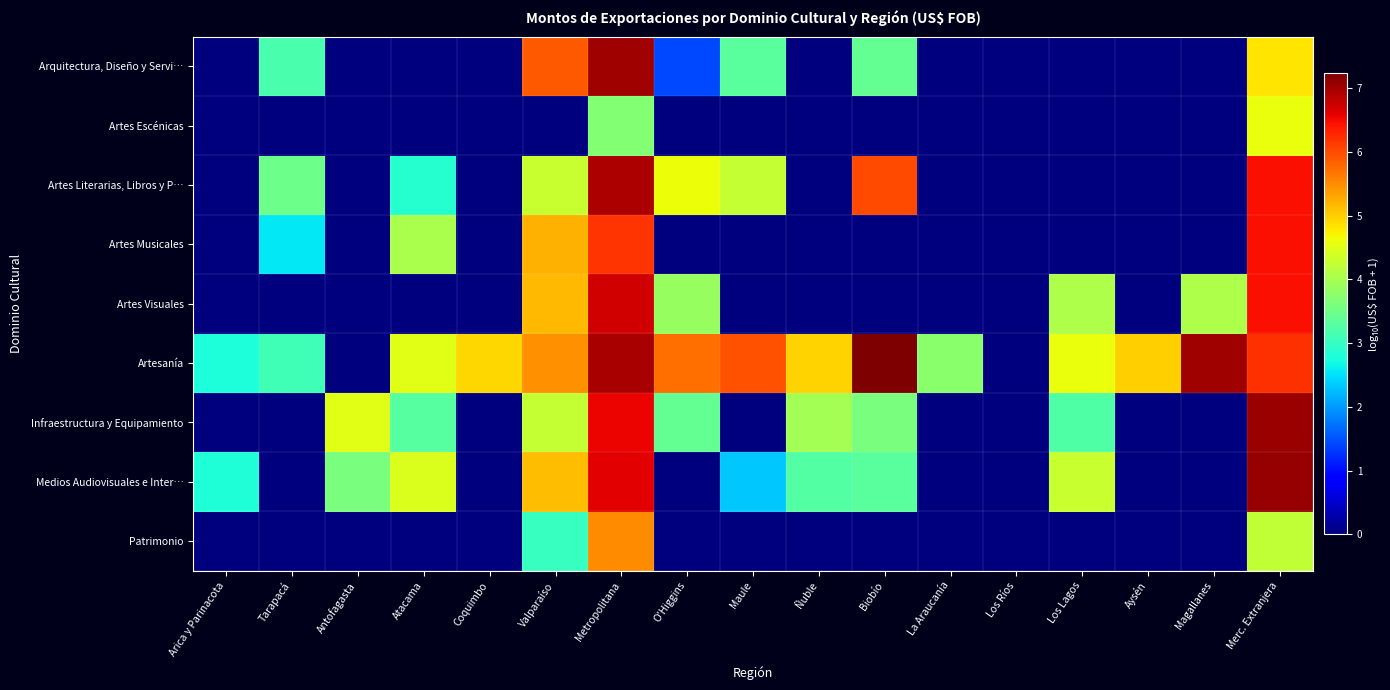

Reading left to right, transcribe all the data shown in this chart.

Arquitectura, Diseño y Servi…: Arica y Parinacota=0.0	Tarapacá=3.2	Antofagasta=0.0	Atacama=0.0	Coquimbo=0.0	Valparaíso=5.9	Metropolitana=7.0	O'Higgins=1.4	Maule=3.3	Ñuble=0.0	Biobío=3.4	La Araucanía=0.0	Los Ríos=0.0	Los Lagos=0.0	Aysén=0.0	Magallanes=0.0	Merc. Extranjera=4.8
Artes Escénicas: Arica y Parinacota=0.0	Tarapacá=0.0	Antofagasta=0.0	Atacama=0.0	Coquimbo=0.0	Valparaíso=0.0	Metropolitana=3.7	O'Higgins=0.0	Maule=0.0	Ñuble=0.0	Biobío=0.0	La Araucanía=0.0	Los Ríos=0.0	Los Lagos=0.0	Aysén=0.0	Magallanes=0.0	Merc. Extranjera=4.6
Artes Literarias, Libros y P…: Arica y Parinacota=0.0	Tarapacá=3.5	Antofagasta=0.0	Atacama=2.9	Coquimbo=0.0	Valparaíso=4.3	Metropolitana=6.9	O'Higgins=4.6	Maule=4.3	Ñuble=0.0	Biobío=6.0	La Araucanía=0.0	Los Ríos=0.0	Los Lagos=0.0	Aysén=0.0	Magallanes=0.0	Merc. Extranjera=6.5
Artes Musicales: Arica y Parinacota=0.0	Tarapacá=2.6	Antofagasta=0.0	Atacama=4.0	Coquimbo=0.0	Valparaíso=5.2	Metropolitana=6.2	O'Higgins=0.0	Maule=0.0	Ñuble=0.0	Biobío=0.0	La Araucanía=0.0	Los Ríos=0.0	Los Lagos=0.0	Aysén=0.0	Magallanes=0.0	Merc. Extranjera=6.4
Artes Visuales: Arica y Parinacota=0.0	Tarapacá=0.0	Antofagasta=0.0	Atacama=0.0	Coquimbo=0.0	Valparaíso=5.2	Metropolitana=6.7	O'Higgins=3.9	Maule=0.0	Ñuble=0.0	Biobío=0.0	La Araucanía=0.0	Los Ríos=0.0	Los Lagos=4.1	Aysén=0.0	Magallanes=4.1	Merc. Extranjera=6.5
Artesanía: Arica y Parinacota=2.8	Tarapacá=3.1	Antofagasta=0.0	Atacama=4.5	Coquimbo=4.9	Valparaíso=5.5	Metropolitana=7.0	O'Higgins=5.7	Maule=5.9	Ñuble=5.0	Biobío=7.2	La Araucanía=3.8	Los Ríos=0.0	Los Lagos=4.6	Aysén=5.0	Magallanes=7.0	Merc. Extranjera=6.2
Infraestructura y Equipamiento: Arica y Parinacota=0.0	Tarapacá=0.0	Antofagasta=4.5	Atacama=3.3	Coquimbo=0.0	Valparaíso=4.3	Metropolitana=6.5	O'Higgins=3.4	Maule=0.0	Ñuble=4.0	Biobío=3.6	La Araucanía=0.0	Los Ríos=0.0	Los Lagos=3.2	Aysén=0.0	Magallanes=0.0	Merc. Extranjera=7.1
Medios Audiovisuales e Inter…: Arica y Parinacota=2.8	Tarapacá=0.0	Antofagasta=3.6	Atacama=4.5	Coquimbo=0.0	Valparaíso=5.1	Metropolitana=6.6	O'Higgins=0.0	Maule=2.3	Ñuble=3.3	Biobío=3.3	La Araucanía=0.0	Los Ríos=0.0	Los Lagos=4.3	Aysén=0.0	Magallanes=0.0	Merc. Extranjera=7.1
Patrimonio: Arica y Parinacota=0.0	Tarapacá=0.0	Antofagasta=0.0	Atacama=0.0	Coquimbo=0.0	Valparaíso=3.0	Metropolitana=5.5	O'Higgins=0.0	Maule=0.0	Ñuble=0.0	Biobío=0.0	La Araucanía=0.0	Los Ríos=0.0	Los Lagos=0.0	Aysén=0.0	Magallanes=0.0	Merc. Extranjera=4.2